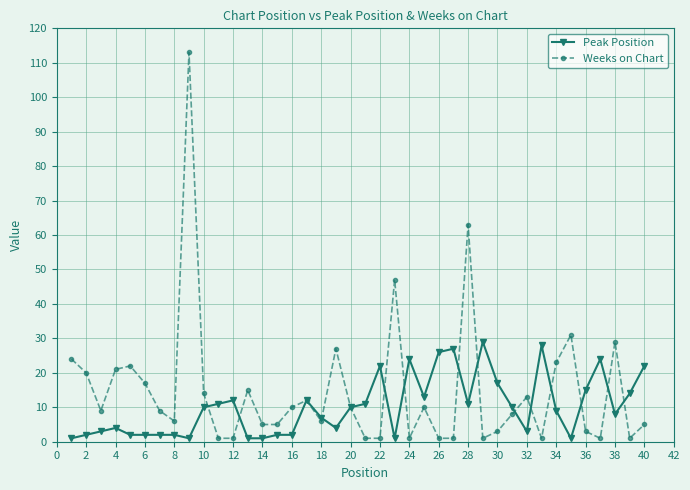

How many lines are shown in the chart?

2